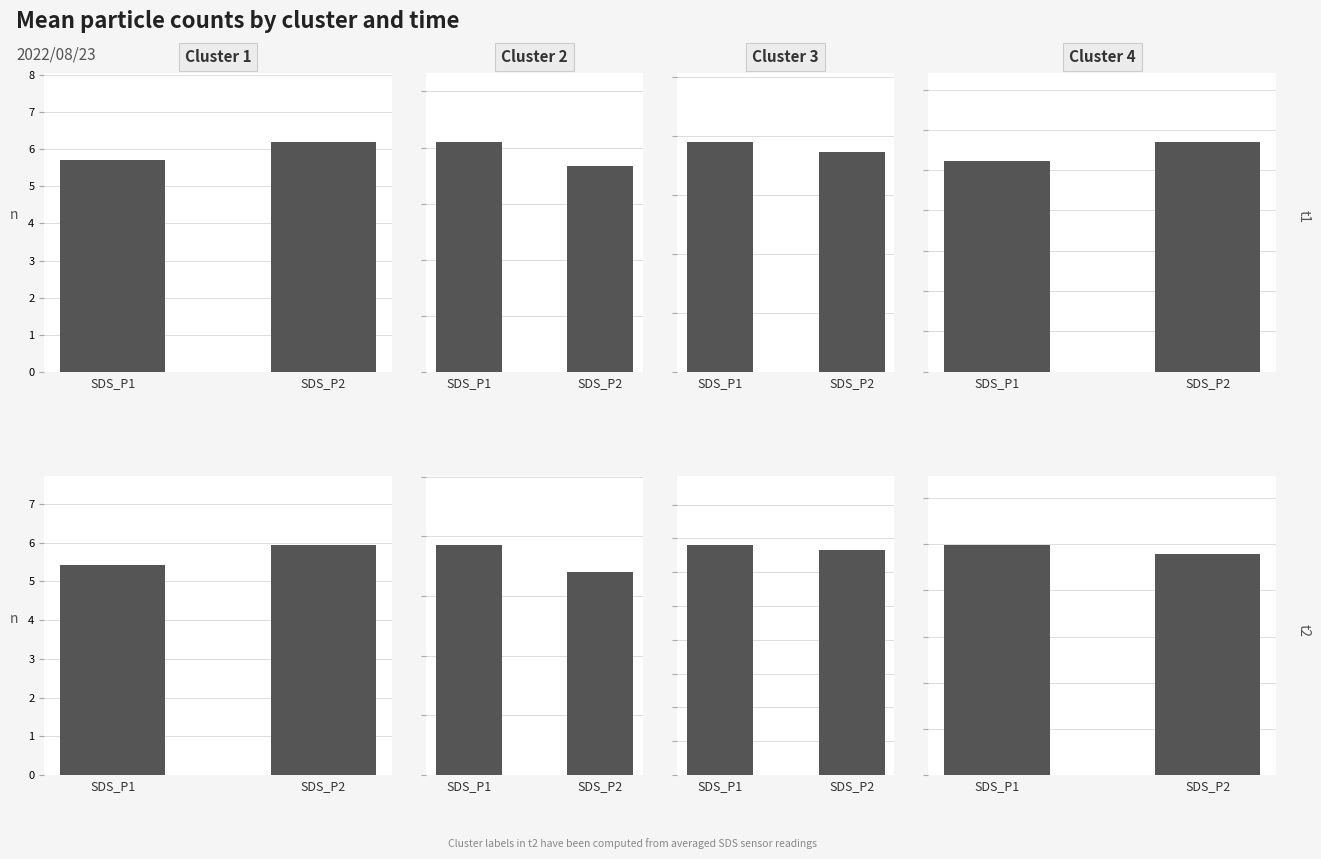

What is the value of the Cluster 1 bar at the 1st from the left?

5.4